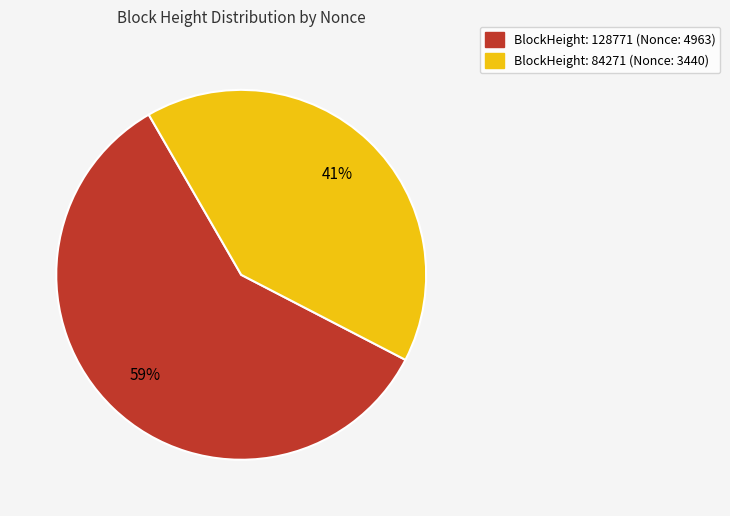

To the nearest percent, what is the difference between the largest and smallest slice percentages?

18%